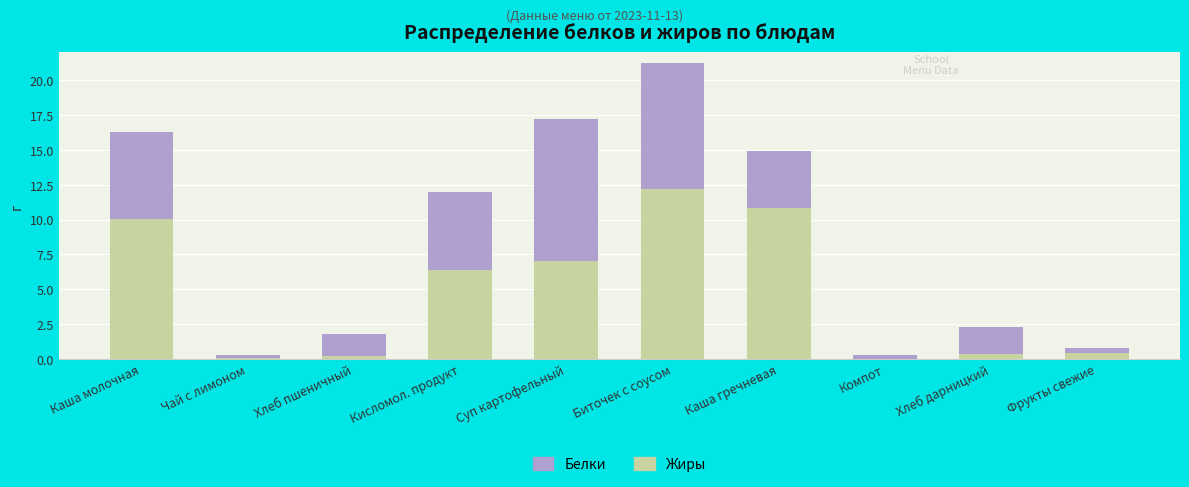

At which label is Жиры closest to 6?

Кисломол. продукт